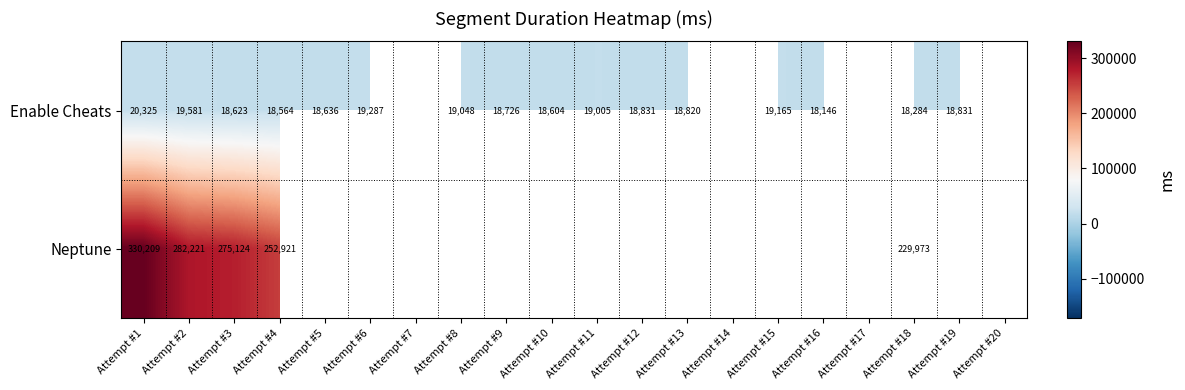

What is the minimum value shown in the chart?

18146.0